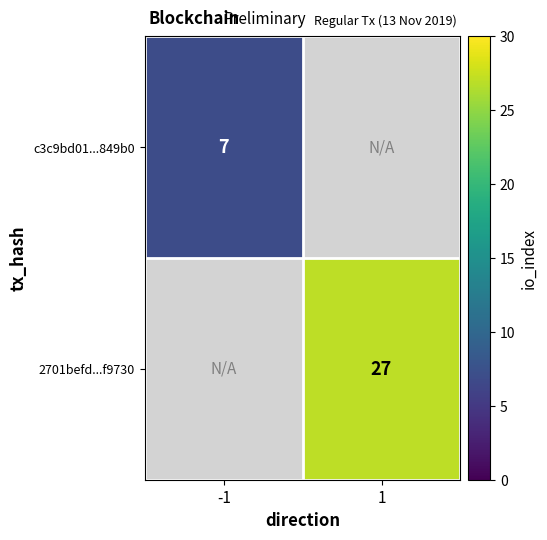

The value of 2701befd...f9730 at 1 is 38. True or false?

False